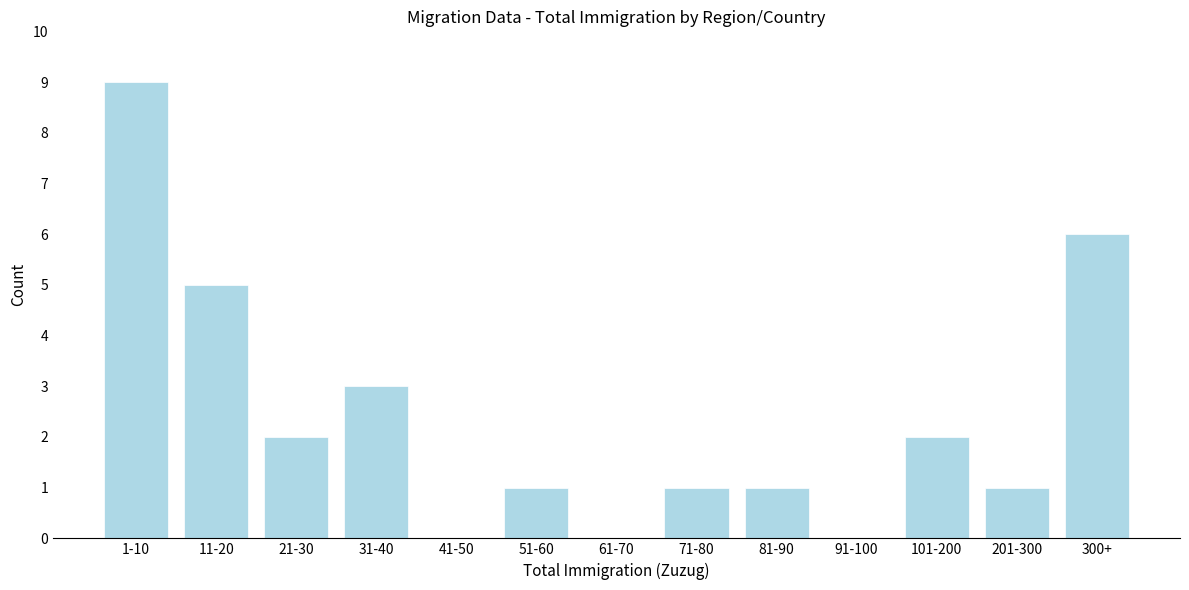

Reading left to right, extract all data points from this chart.

1-10=9	11-20=5	21-30=2	31-40=3	41-50=0	51-60=1	61-70=0	71-80=1	81-90=1	91-100=0	101-200=2	201-300=1	300+=6